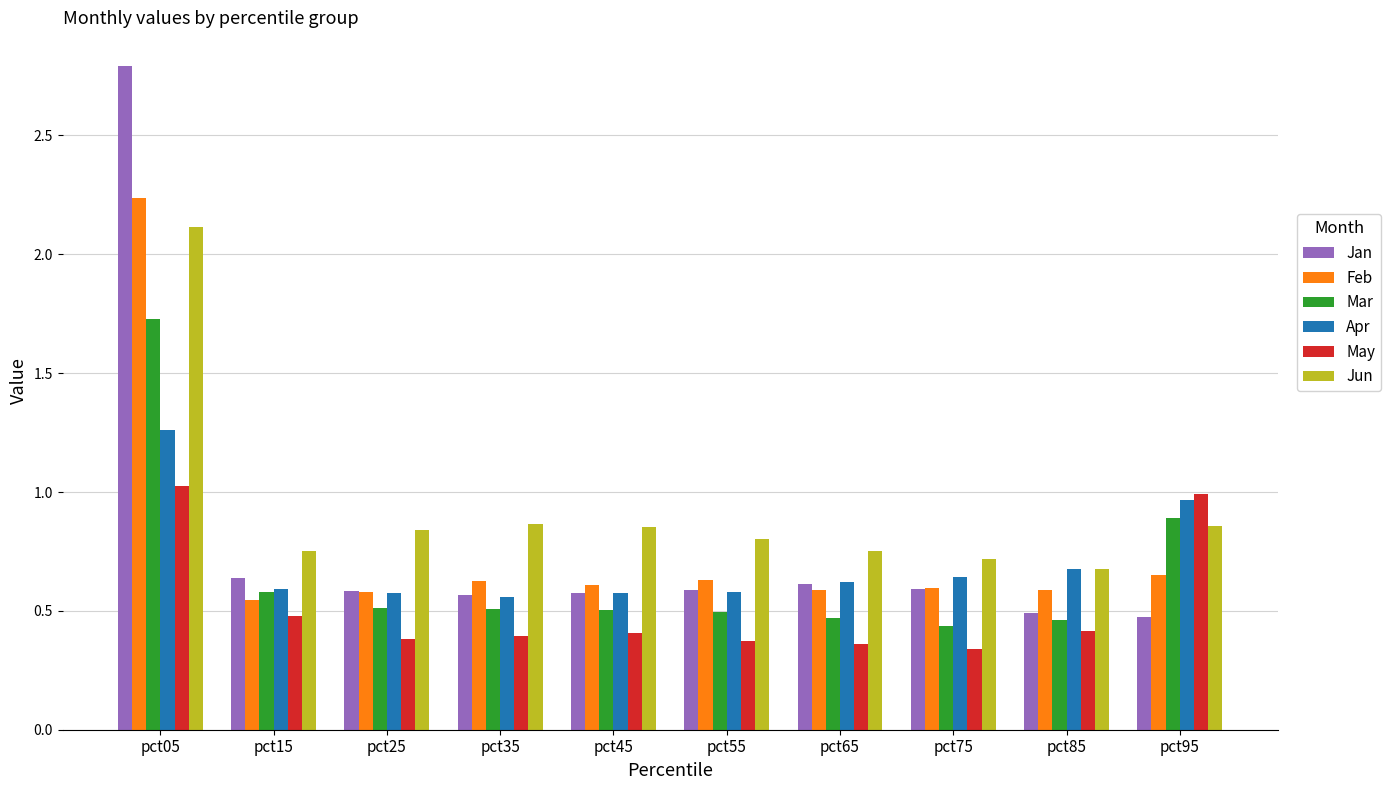

What is the maximum value for Jun?

2.1